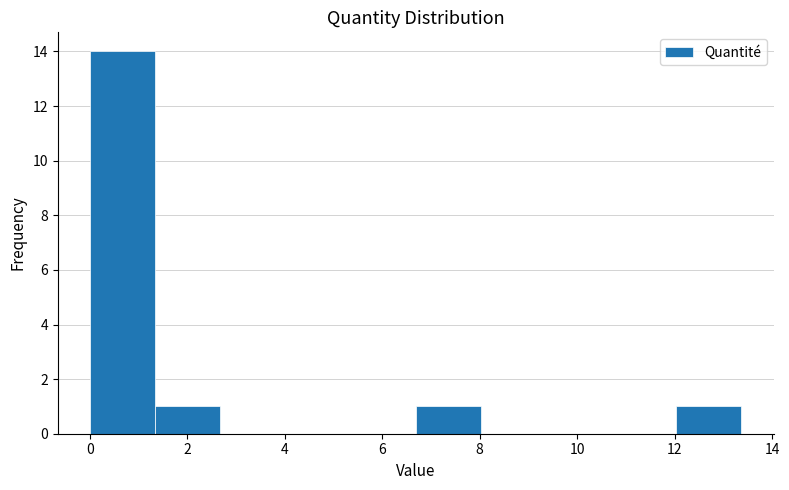

Which range on the x-axis has the tallest bar?

0.0 to 1.4